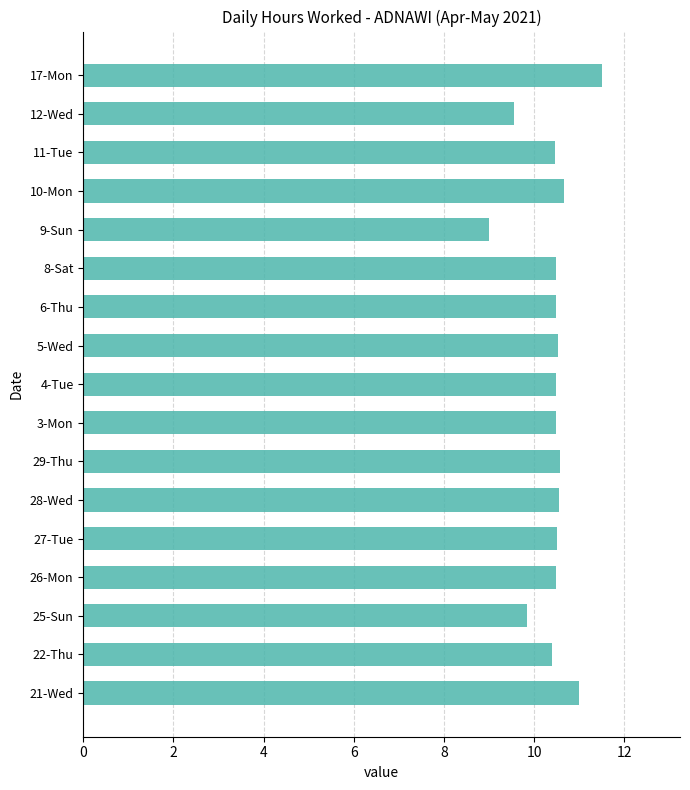

True or false: the data shows 16.7 at 22-Thu.

False